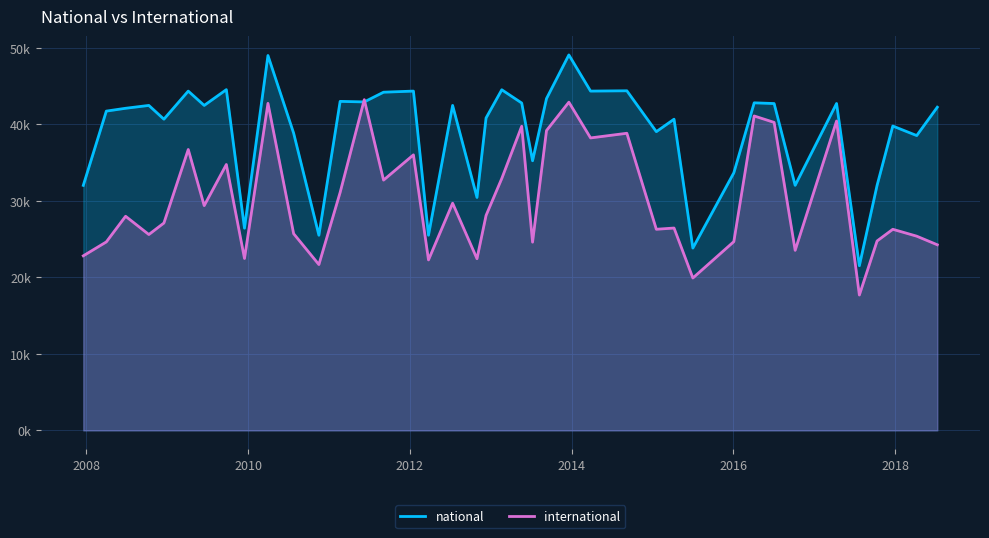

How many intersections are there between national and international?

2